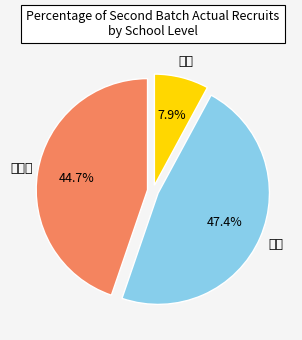

Count the number of slices in the pie.

3